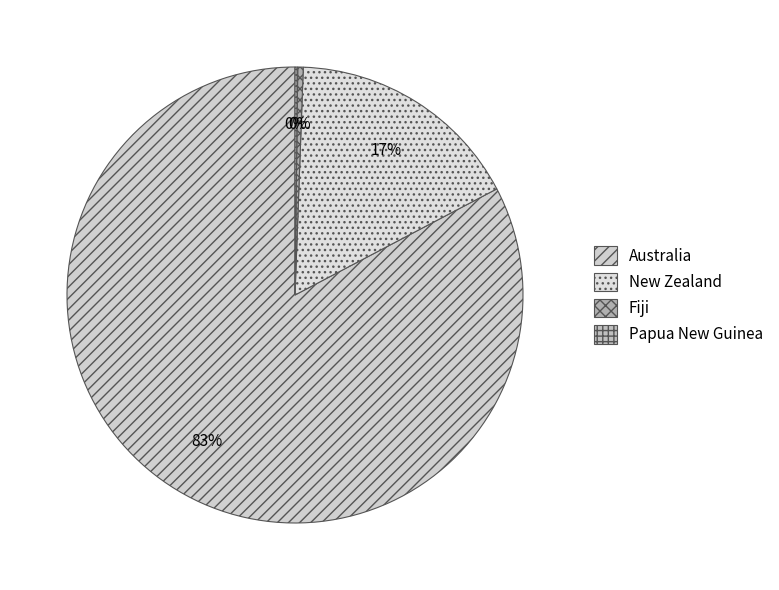

To the nearest percent, what is the average slice percentage?

25%